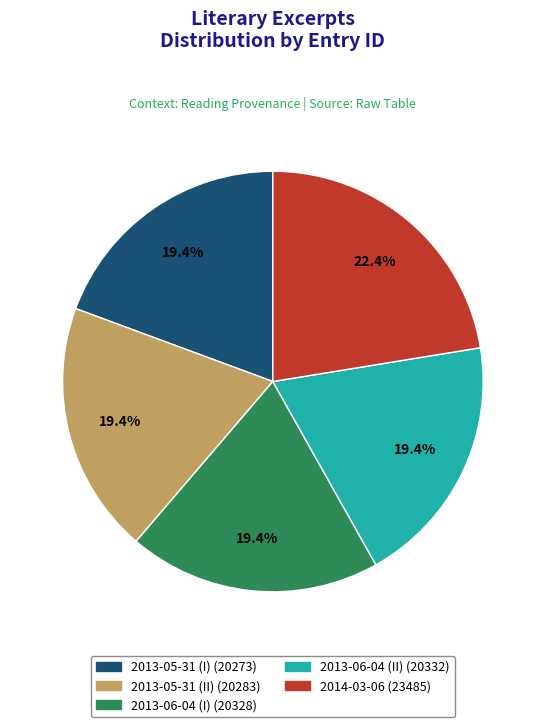

Count the number of slices in the pie.

5